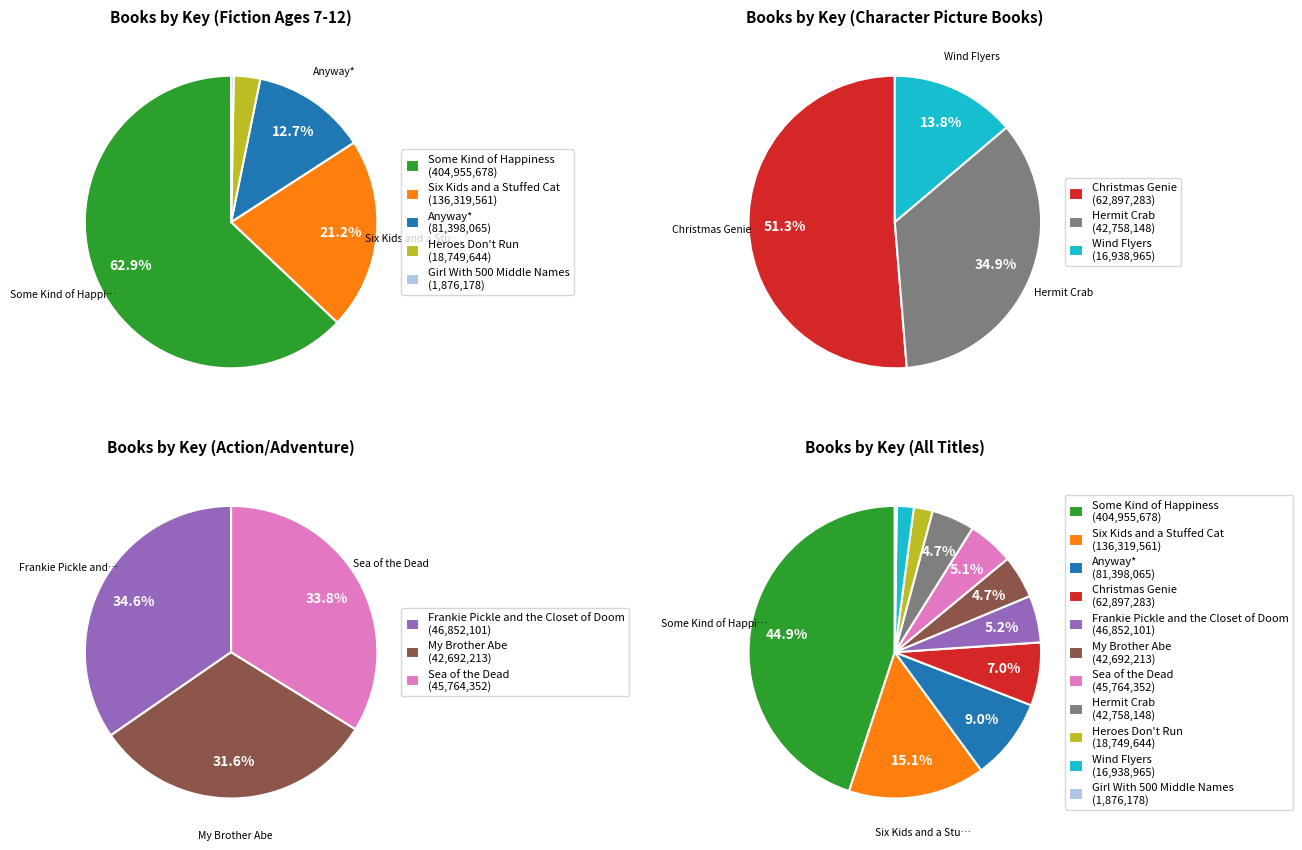

What is the largest slice in the pie chart?

Some Kind of Happiness